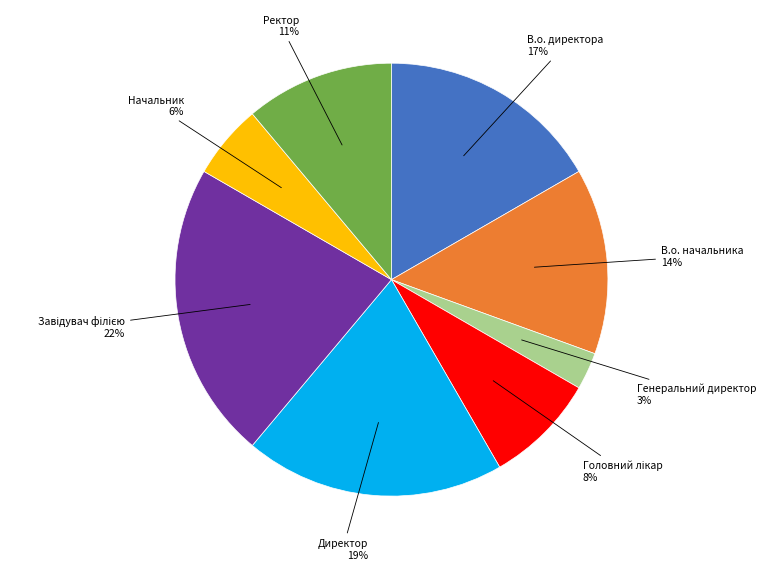

The В.о. начальника slice represents 8% of the pie. True or false?

False